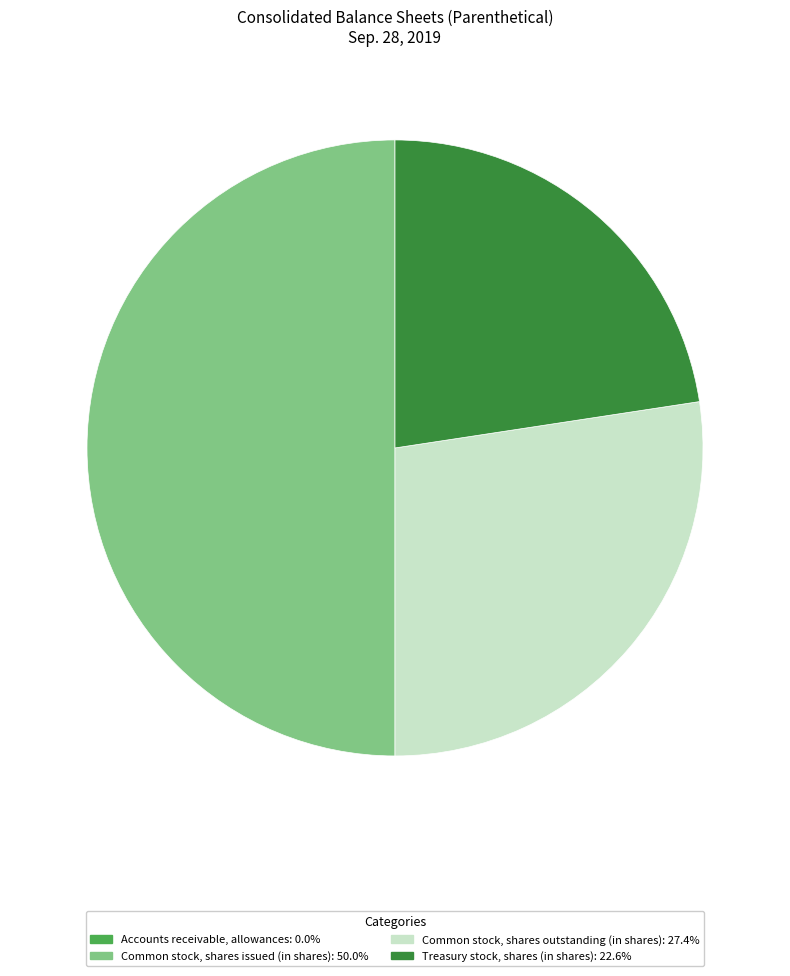

Approximately how many times larger is the value at Common stock, shares issued (in shares) compared to Common stock, shares outstanding (in shares)?

1.8